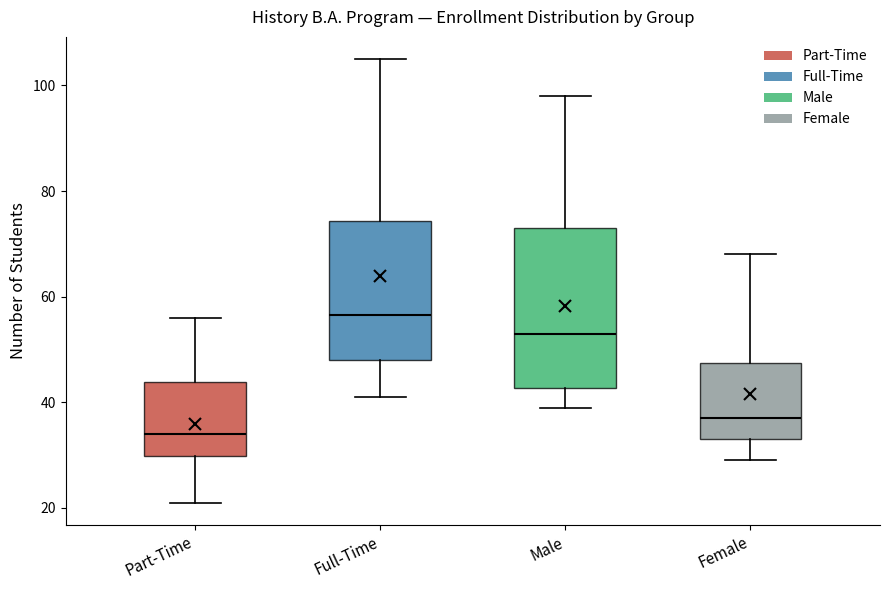

Reading left to right, transcribe this box plot: for each box, give where its median line is, the range the box spans, and where its two whiskers end, as read against the y-axis. The values are not printed on the chart, so give them approximately, as read against the axis.

Part-Time: median 34, box 30 to 44, whiskers 22 to 56
Full-Time: median 56, box 48 to 74, whiskers 42 to 106
Male: median 54, box 42 to 74, whiskers 40 to 98
Female: median 38, box 34 to 48, whiskers 30 to 68